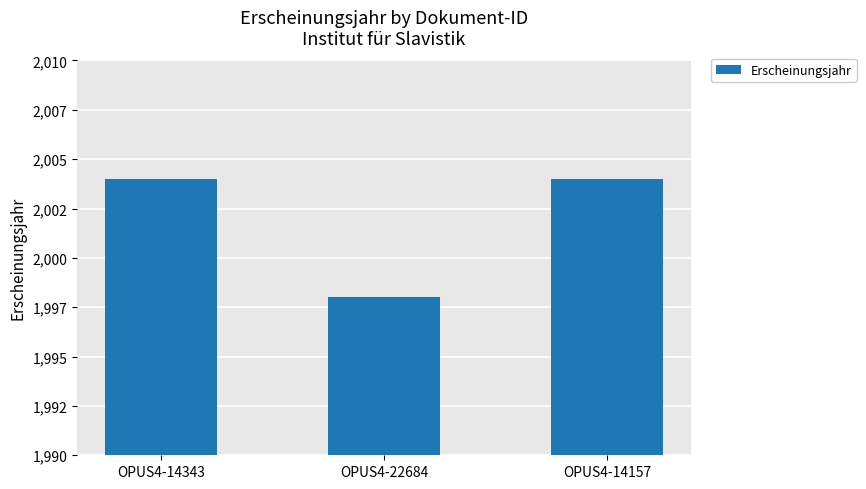

The value at OPUS4-22684 is 831. True or false?

False